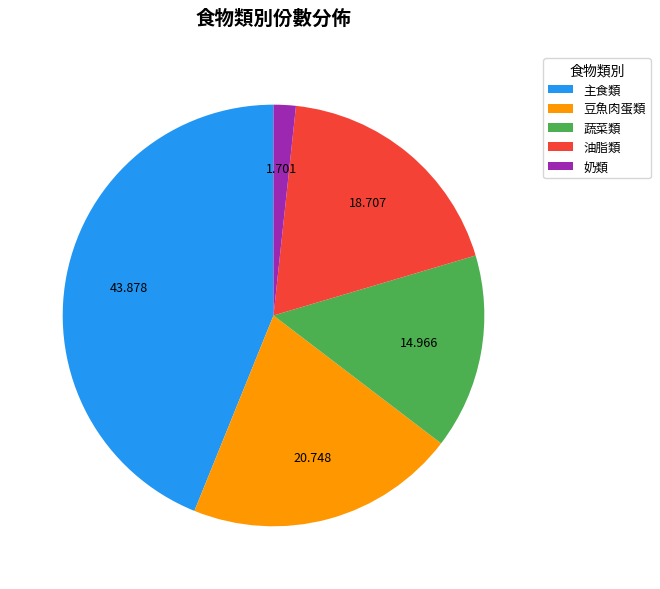

Do 豆魚肉蛋類 and 蔬菜類 together represent more than half of the pie?

No